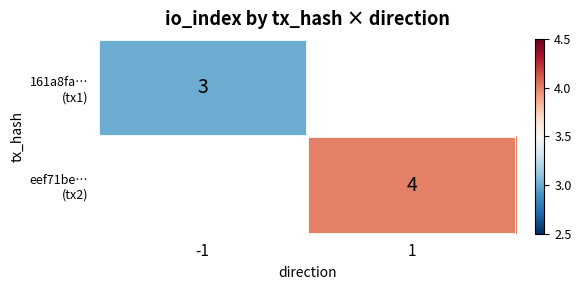

Is the value of eef71be… (tx2) at 1 greater than the value of 161a8fa… (tx1) at 1?

No